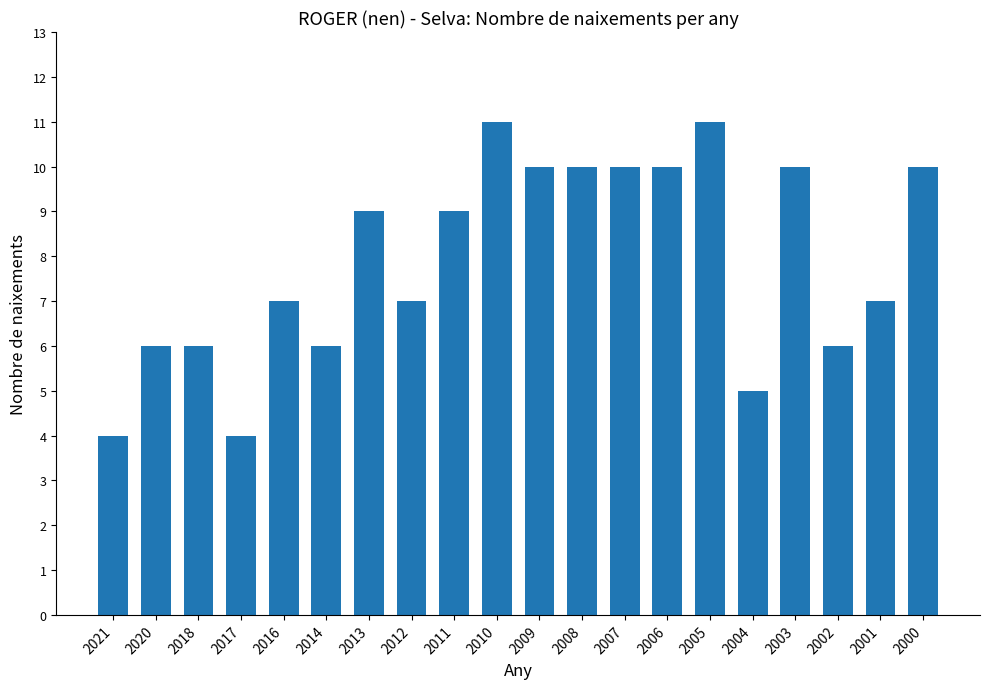

True or false: the data shows 6 at 2013.

False